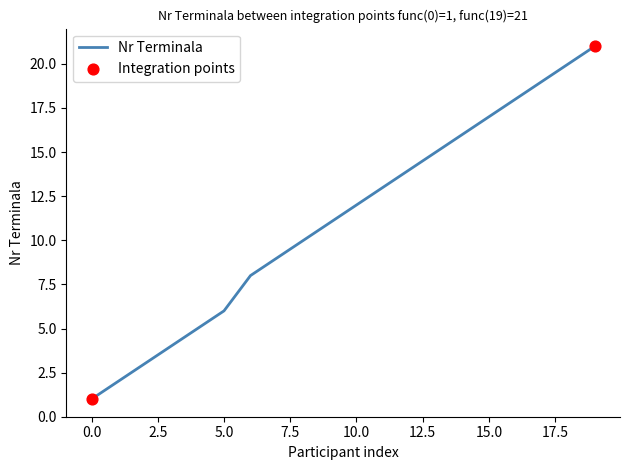

What is the maximum value shown in the chart?

21